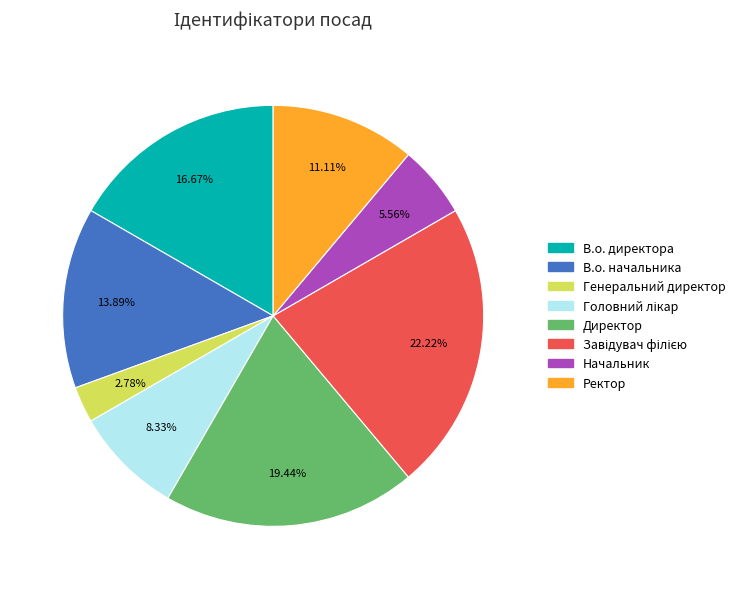

What portion of the pie excludes Начальник?

94.4%